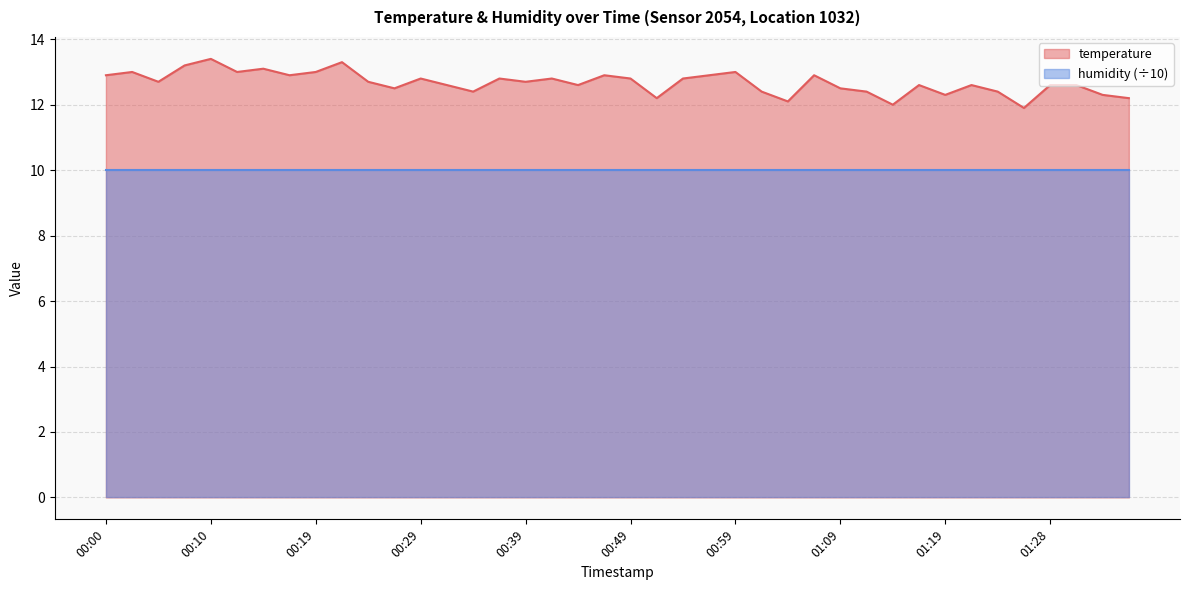

Where is the first local maximum?

00:02